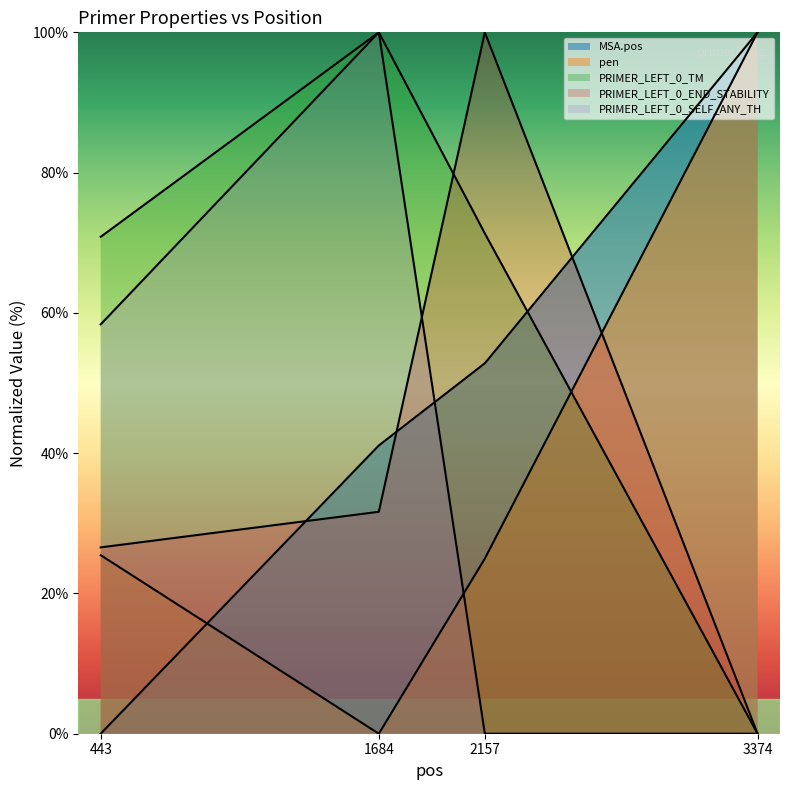

How many values in MSA.pos are above zero?

3